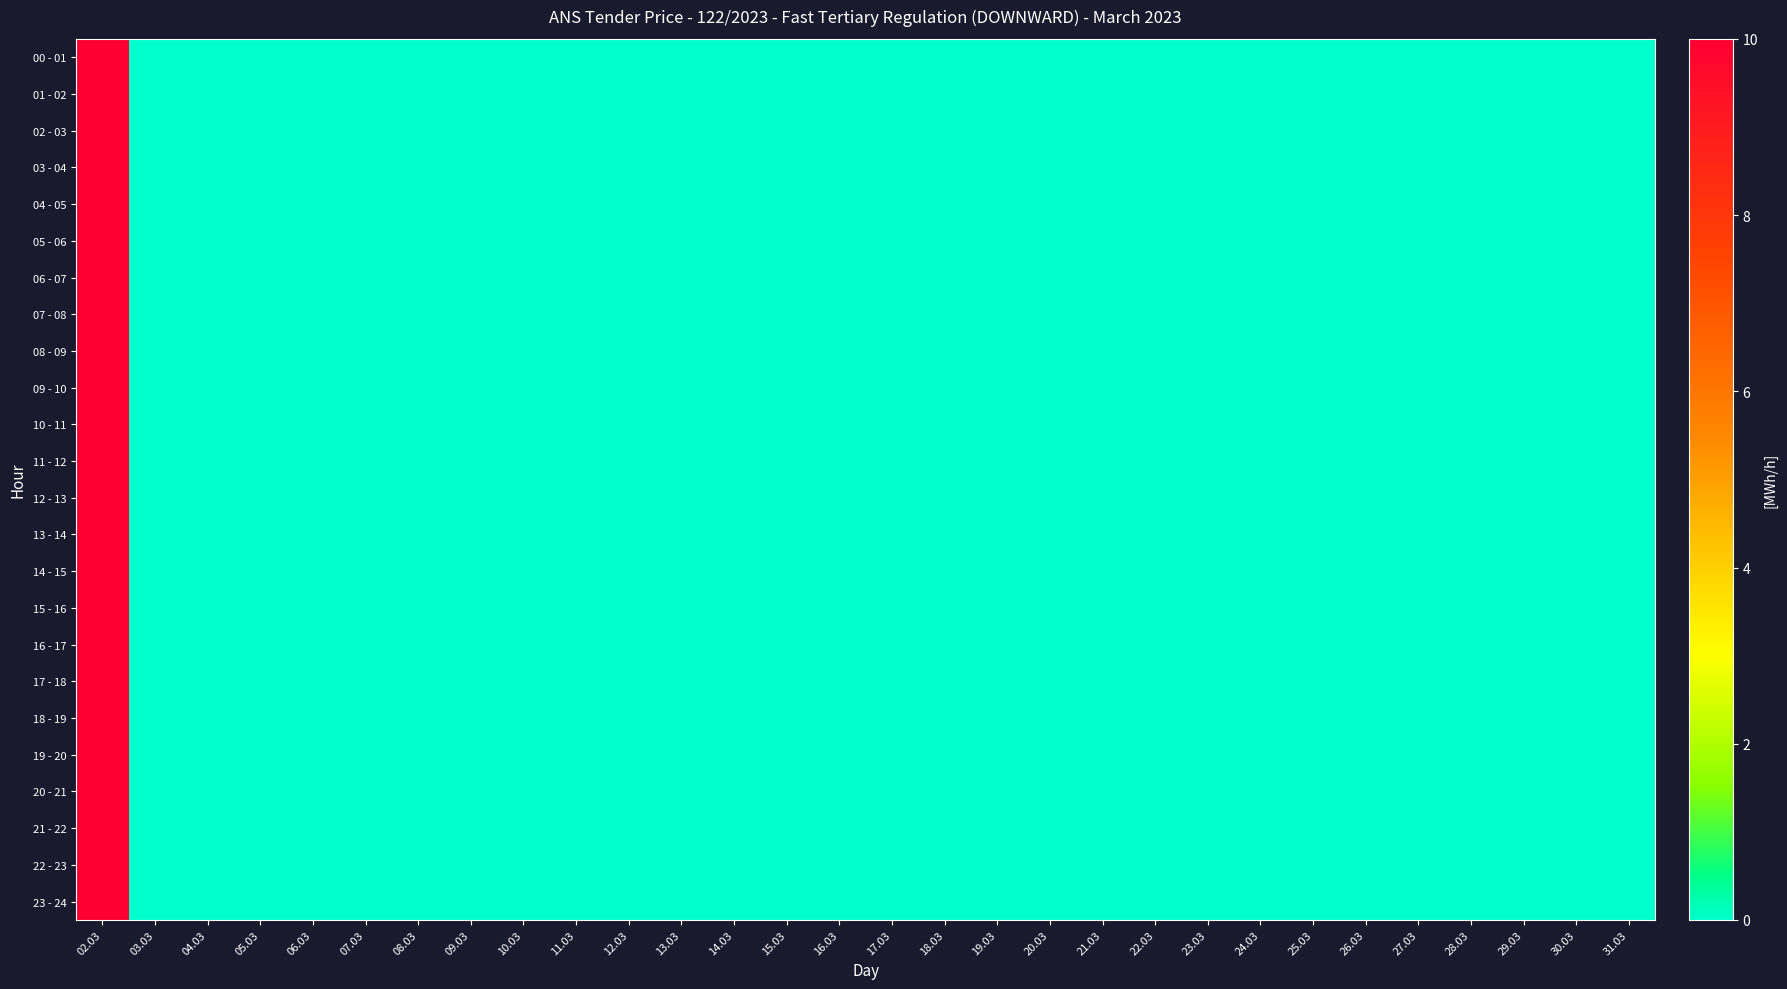

Reading left to right, list all the values displayed in this chart.

00 - 01: 02.03=10	03.03=0	04.03=0	05.03=0	06.03=0	07.03=0	08.03=0	09.03=0	10.03=0	11.03=0	12.03=0	13.03=0	14.03=0	15.03=0	16.03=0	17.03=0	18.03=0	19.03=0	20.03=0	21.03=0	22.03=0	23.03=0	24.03=0	25.03=0	26.03=0	27.03=0	28.03=0	29.03=0	30.03=0	31.03=0
01 - 02: 02.03=10	03.03=0	04.03=0	05.03=0	06.03=0	07.03=0	08.03=0	09.03=0	10.03=0	11.03=0	12.03=0	13.03=0	14.03=0	15.03=0	16.03=0	17.03=0	18.03=0	19.03=0	20.03=0	21.03=0	22.03=0	23.03=0	24.03=0	25.03=0	26.03=0	27.03=0	28.03=0	29.03=0	30.03=0	31.03=0
02 - 03: 02.03=10	03.03=0	04.03=0	05.03=0	06.03=0	07.03=0	08.03=0	09.03=0	10.03=0	11.03=0	12.03=0	13.03=0	14.03=0	15.03=0	16.03=0	17.03=0	18.03=0	19.03=0	20.03=0	21.03=0	22.03=0	23.03=0	24.03=0	25.03=0	26.03=0	27.03=0	28.03=0	29.03=0	30.03=0	31.03=0
03 - 04: 02.03=10	03.03=0	04.03=0	05.03=0	06.03=0	07.03=0	08.03=0	09.03=0	10.03=0	11.03=0	12.03=0	13.03=0	14.03=0	15.03=0	16.03=0	17.03=0	18.03=0	19.03=0	20.03=0	21.03=0	22.03=0	23.03=0	24.03=0	25.03=0	26.03=0	27.03=0	28.03=0	29.03=0	30.03=0	31.03=0
04 - 05: 02.03=10	03.03=0	04.03=0	05.03=0	06.03=0	07.03=0	08.03=0	09.03=0	10.03=0	11.03=0	12.03=0	13.03=0	14.03=0	15.03=0	16.03=0	17.03=0	18.03=0	19.03=0	20.03=0	21.03=0	22.03=0	23.03=0	24.03=0	25.03=0	26.03=0	27.03=0	28.03=0	29.03=0	30.03=0	31.03=0
05 - 06: 02.03=10	03.03=0	04.03=0	05.03=0	06.03=0	07.03=0	08.03=0	09.03=0	10.03=0	11.03=0	12.03=0	13.03=0	14.03=0	15.03=0	16.03=0	17.03=0	18.03=0	19.03=0	20.03=0	21.03=0	22.03=0	23.03=0	24.03=0	25.03=0	26.03=0	27.03=0	28.03=0	29.03=0	30.03=0	31.03=0
06 - 07: 02.03=10	03.03=0	04.03=0	05.03=0	06.03=0	07.03=0	08.03=0	09.03=0	10.03=0	11.03=0	12.03=0	13.03=0	14.03=0	15.03=0	16.03=0	17.03=0	18.03=0	19.03=0	20.03=0	21.03=0	22.03=0	23.03=0	24.03=0	25.03=0	26.03=0	27.03=0	28.03=0	29.03=0	30.03=0	31.03=0
07 - 08: 02.03=10	03.03=0	04.03=0	05.03=0	06.03=0	07.03=0	08.03=0	09.03=0	10.03=0	11.03=0	12.03=0	13.03=0	14.03=0	15.03=0	16.03=0	17.03=0	18.03=0	19.03=0	20.03=0	21.03=0	22.03=0	23.03=0	24.03=0	25.03=0	26.03=0	27.03=0	28.03=0	29.03=0	30.03=0	31.03=0
08 - 09: 02.03=10	03.03=0	04.03=0	05.03=0	06.03=0	07.03=0	08.03=0	09.03=0	10.03=0	11.03=0	12.03=0	13.03=0	14.03=0	15.03=0	16.03=0	17.03=0	18.03=0	19.03=0	20.03=0	21.03=0	22.03=0	23.03=0	24.03=0	25.03=0	26.03=0	27.03=0	28.03=0	29.03=0	30.03=0	31.03=0
09 - 10: 02.03=10	03.03=0	04.03=0	05.03=0	06.03=0	07.03=0	08.03=0	09.03=0	10.03=0	11.03=0	12.03=0	13.03=0	14.03=0	15.03=0	16.03=0	17.03=0	18.03=0	19.03=0	20.03=0	21.03=0	22.03=0	23.03=0	24.03=0	25.03=0	26.03=0	27.03=0	28.03=0	29.03=0	30.03=0	31.03=0
10 - 11: 02.03=10	03.03=0	04.03=0	05.03=0	06.03=0	07.03=0	08.03=0	09.03=0	10.03=0	11.03=0	12.03=0	13.03=0	14.03=0	15.03=0	16.03=0	17.03=0	18.03=0	19.03=0	20.03=0	21.03=0	22.03=0	23.03=0	24.03=0	25.03=0	26.03=0	27.03=0	28.03=0	29.03=0	30.03=0	31.03=0
11 - 12: 02.03=10	03.03=0	04.03=0	05.03=0	06.03=0	07.03=0	08.03=0	09.03=0	10.03=0	11.03=0	12.03=0	13.03=0	14.03=0	15.03=0	16.03=0	17.03=0	18.03=0	19.03=0	20.03=0	21.03=0	22.03=0	23.03=0	24.03=0	25.03=0	26.03=0	27.03=0	28.03=0	29.03=0	30.03=0	31.03=0
12 - 13: 02.03=10	03.03=0	04.03=0	05.03=0	06.03=0	07.03=0	08.03=0	09.03=0	10.03=0	11.03=0	12.03=0	13.03=0	14.03=0	15.03=0	16.03=0	17.03=0	18.03=0	19.03=0	20.03=0	21.03=0	22.03=0	23.03=0	24.03=0	25.03=0	26.03=0	27.03=0	28.03=0	29.03=0	30.03=0	31.03=0
13 - 14: 02.03=10	03.03=0	04.03=0	05.03=0	06.03=0	07.03=0	08.03=0	09.03=0	10.03=0	11.03=0	12.03=0	13.03=0	14.03=0	15.03=0	16.03=0	17.03=0	18.03=0	19.03=0	20.03=0	21.03=0	22.03=0	23.03=0	24.03=0	25.03=0	26.03=0	27.03=0	28.03=0	29.03=0	30.03=0	31.03=0
14 - 15: 02.03=10	03.03=0	04.03=0	05.03=0	06.03=0	07.03=0	08.03=0	09.03=0	10.03=0	11.03=0	12.03=0	13.03=0	14.03=0	15.03=0	16.03=0	17.03=0	18.03=0	19.03=0	20.03=0	21.03=0	22.03=0	23.03=0	24.03=0	25.03=0	26.03=0	27.03=0	28.03=0	29.03=0	30.03=0	31.03=0
15 - 16: 02.03=10	03.03=0	04.03=0	05.03=0	06.03=0	07.03=0	08.03=0	09.03=0	10.03=0	11.03=0	12.03=0	13.03=0	14.03=0	15.03=0	16.03=0	17.03=0	18.03=0	19.03=0	20.03=0	21.03=0	22.03=0	23.03=0	24.03=0	25.03=0	26.03=0	27.03=0	28.03=0	29.03=0	30.03=0	31.03=0
16 - 17: 02.03=10	03.03=0	04.03=0	05.03=0	06.03=0	07.03=0	08.03=0	09.03=0	10.03=0	11.03=0	12.03=0	13.03=0	14.03=0	15.03=0	16.03=0	17.03=0	18.03=0	19.03=0	20.03=0	21.03=0	22.03=0	23.03=0	24.03=0	25.03=0	26.03=0	27.03=0	28.03=0	29.03=0	30.03=0	31.03=0
17 - 18: 02.03=10	03.03=0	04.03=0	05.03=0	06.03=0	07.03=0	08.03=0	09.03=0	10.03=0	11.03=0	12.03=0	13.03=0	14.03=0	15.03=0	16.03=0	17.03=0	18.03=0	19.03=0	20.03=0	21.03=0	22.03=0	23.03=0	24.03=0	25.03=0	26.03=0	27.03=0	28.03=0	29.03=0	30.03=0	31.03=0
18 - 19: 02.03=10	03.03=0	04.03=0	05.03=0	06.03=0	07.03=0	08.03=0	09.03=0	10.03=0	11.03=0	12.03=0	13.03=0	14.03=0	15.03=0	16.03=0	17.03=0	18.03=0	19.03=0	20.03=0	21.03=0	22.03=0	23.03=0	24.03=0	25.03=0	26.03=0	27.03=0	28.03=0	29.03=0	30.03=0	31.03=0
19 - 20: 02.03=10	03.03=0	04.03=0	05.03=0	06.03=0	07.03=0	08.03=0	09.03=0	10.03=0	11.03=0	12.03=0	13.03=0	14.03=0	15.03=0	16.03=0	17.03=0	18.03=0	19.03=0	20.03=0	21.03=0	22.03=0	23.03=0	24.03=0	25.03=0	26.03=0	27.03=0	28.03=0	29.03=0	30.03=0	31.03=0
20 - 21: 02.03=10	03.03=0	04.03=0	05.03=0	06.03=0	07.03=0	08.03=0	09.03=0	10.03=0	11.03=0	12.03=0	13.03=0	14.03=0	15.03=0	16.03=0	17.03=0	18.03=0	19.03=0	20.03=0	21.03=0	22.03=0	23.03=0	24.03=0	25.03=0	26.03=0	27.03=0	28.03=0	29.03=0	30.03=0	31.03=0
21 - 22: 02.03=10	03.03=0	04.03=0	05.03=0	06.03=0	07.03=0	08.03=0	09.03=0	10.03=0	11.03=0	12.03=0	13.03=0	14.03=0	15.03=0	16.03=0	17.03=0	18.03=0	19.03=0	20.03=0	21.03=0	22.03=0	23.03=0	24.03=0	25.03=0	26.03=0	27.03=0	28.03=0	29.03=0	30.03=0	31.03=0
22 - 23: 02.03=10	03.03=0	04.03=0	05.03=0	06.03=0	07.03=0	08.03=0	09.03=0	10.03=0	11.03=0	12.03=0	13.03=0	14.03=0	15.03=0	16.03=0	17.03=0	18.03=0	19.03=0	20.03=0	21.03=0	22.03=0	23.03=0	24.03=0	25.03=0	26.03=0	27.03=0	28.03=0	29.03=0	30.03=0	31.03=0
23 - 24: 02.03=10	03.03=0	04.03=0	05.03=0	06.03=0	07.03=0	08.03=0	09.03=0	10.03=0	11.03=0	12.03=0	13.03=0	14.03=0	15.03=0	16.03=0	17.03=0	18.03=0	19.03=0	20.03=0	21.03=0	22.03=0	23.03=0	24.03=0	25.03=0	26.03=0	27.03=0	28.03=0	29.03=0	30.03=0	31.03=0